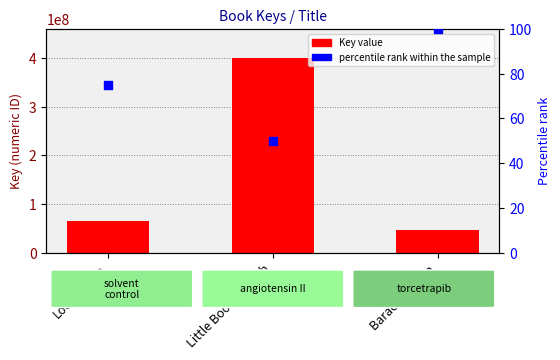

Which series reaches the maximum Y coordinate?

Key